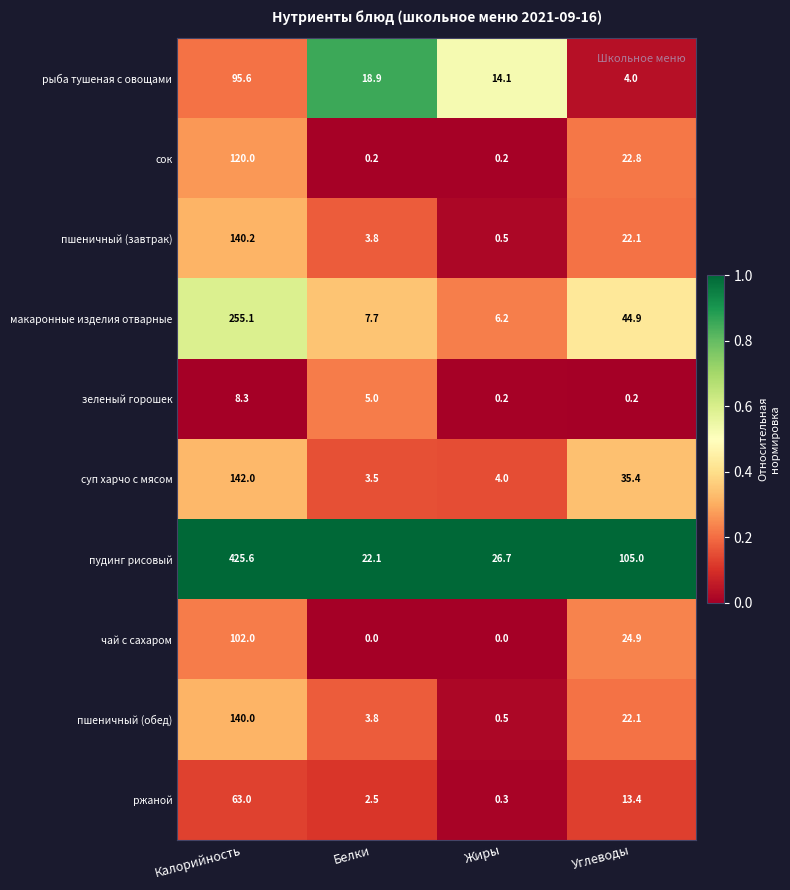

What is the sum of the пудинг рисовый values at Углеводы and Калорийность?

530.6